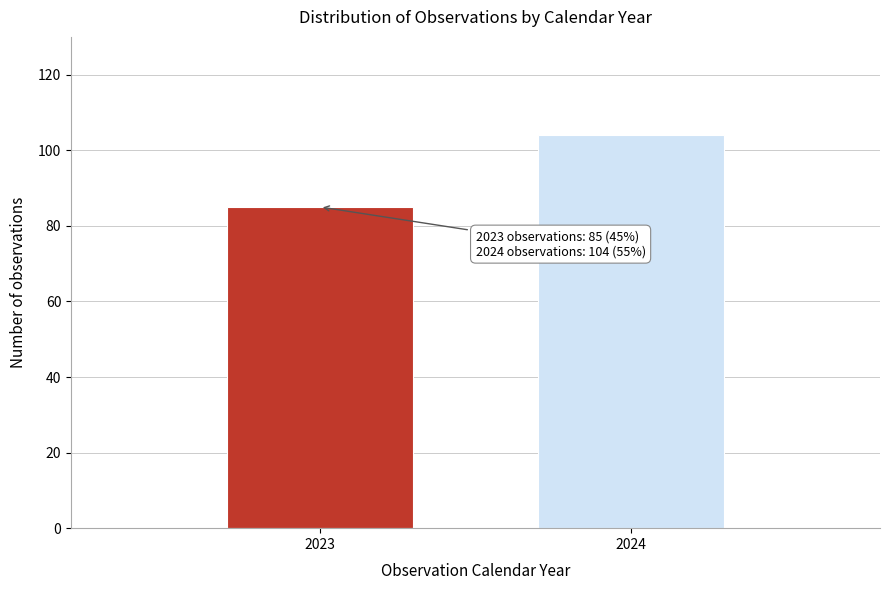

Reading left to right, what are all the values shown in this chart?

85	104